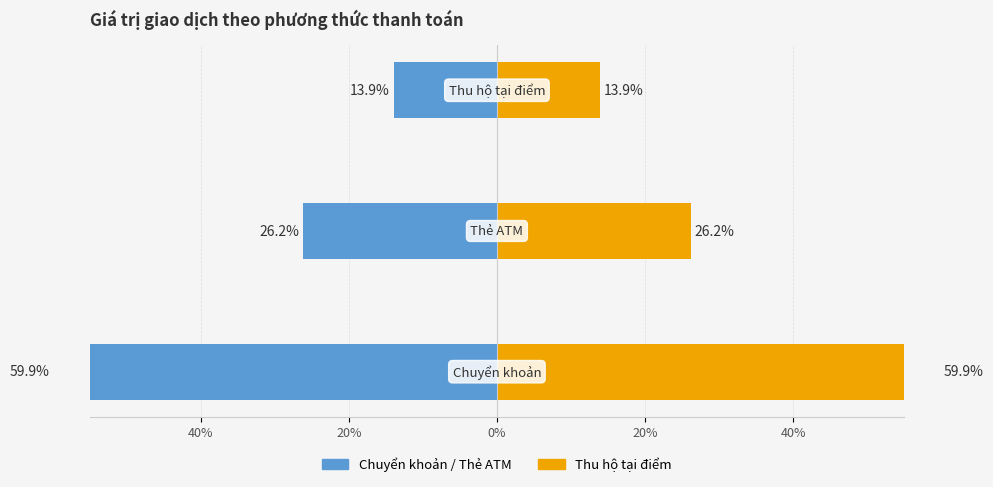

How many bars are there in total?

6